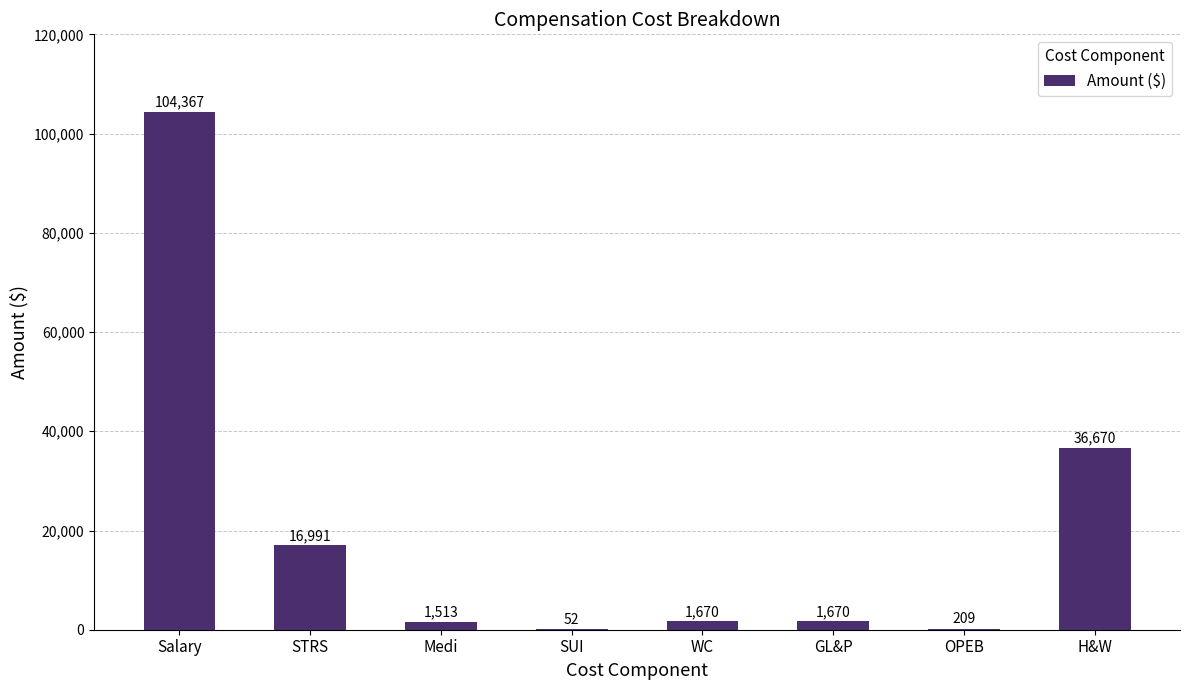

At which label does the data first exceed 1670?

Salary